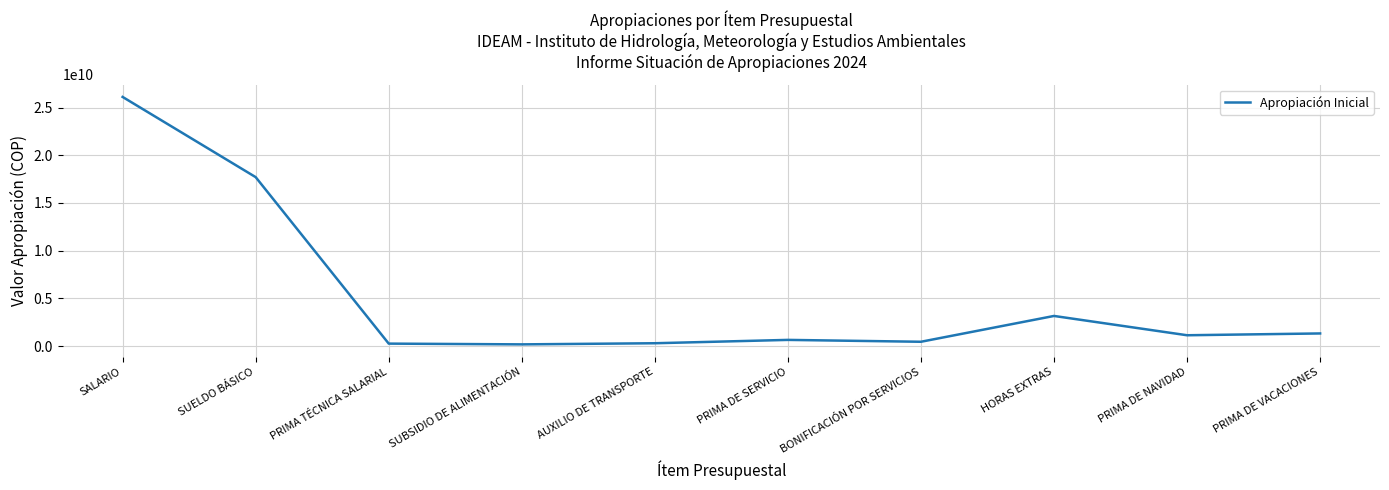

The value at PRIMA DE VACACIONES is 1334324000. True or false?

True